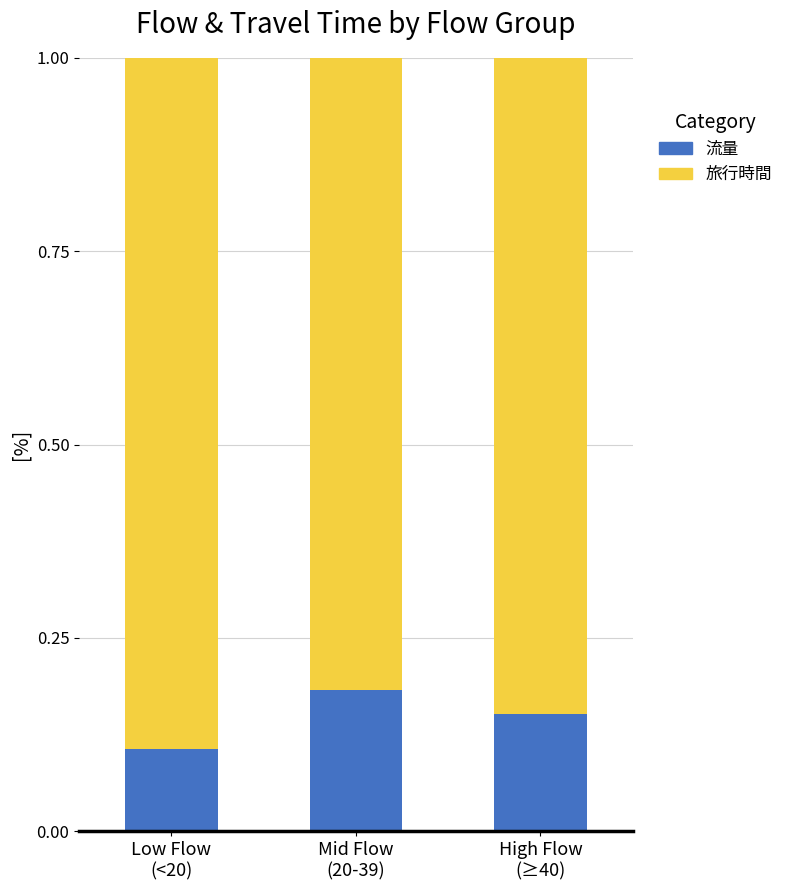

What is the sum of all 流量 values?

0.4